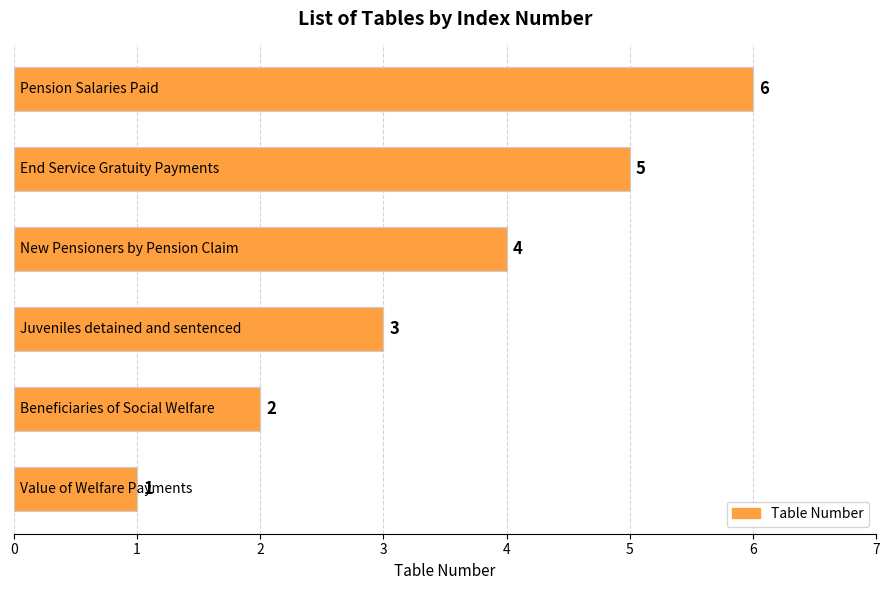

What is the average value?

4